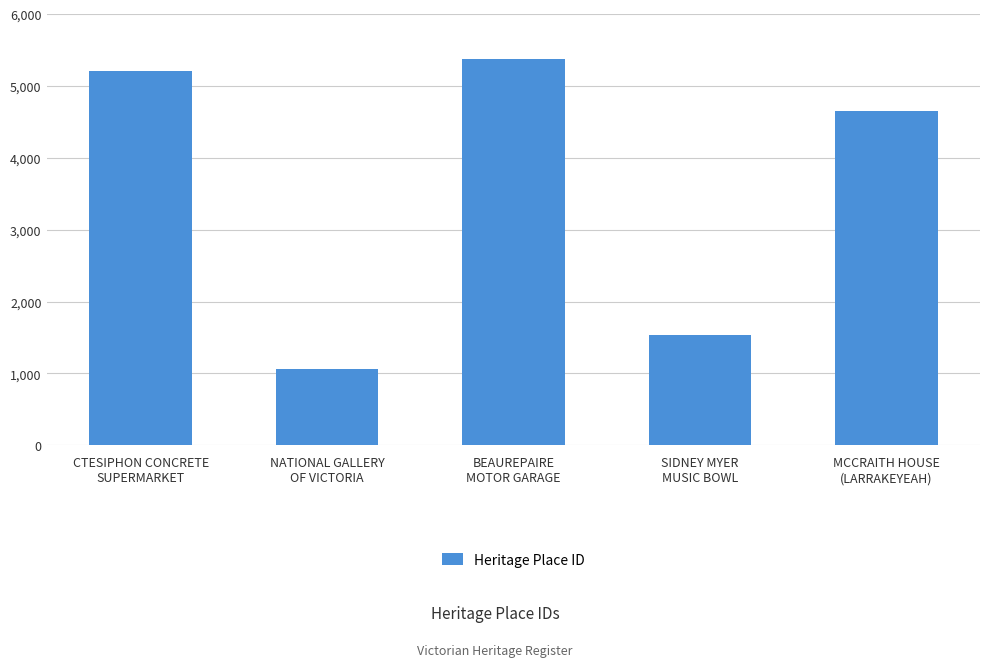

What is the ratio of the value at NATIONAL GALLERY
OF VICTORIA to the value at MCCRAITH HOUSE
(LARRAKEYEAH)?

0.2